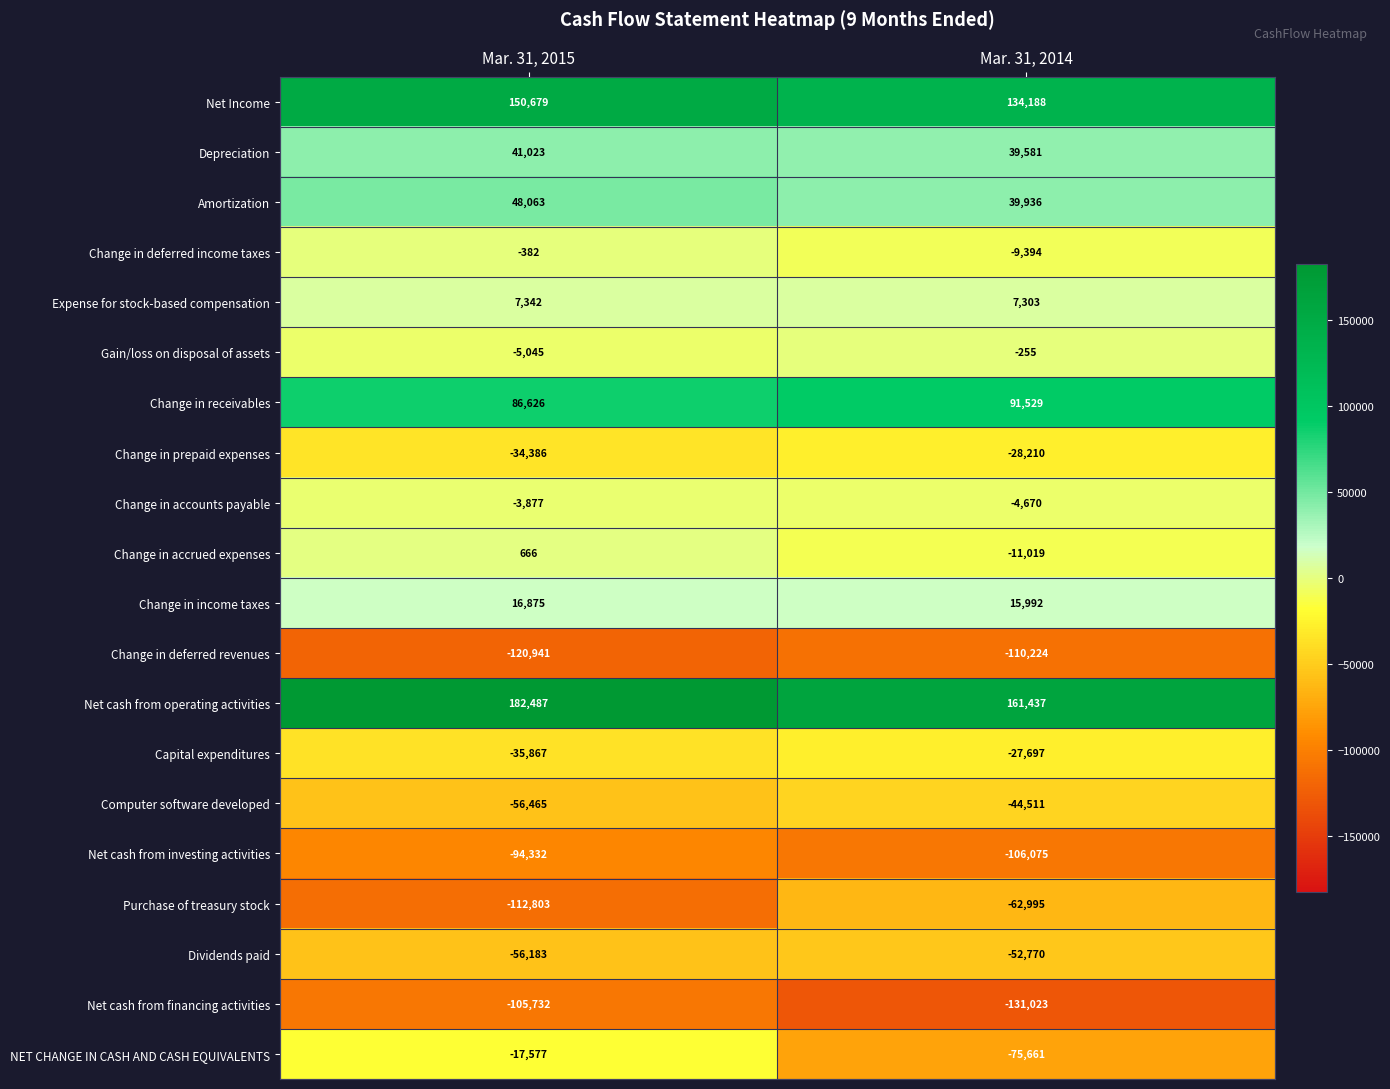

What is the difference between the Amortization values at Mar. 31, 2015 and Mar. 31, 2014?

8127